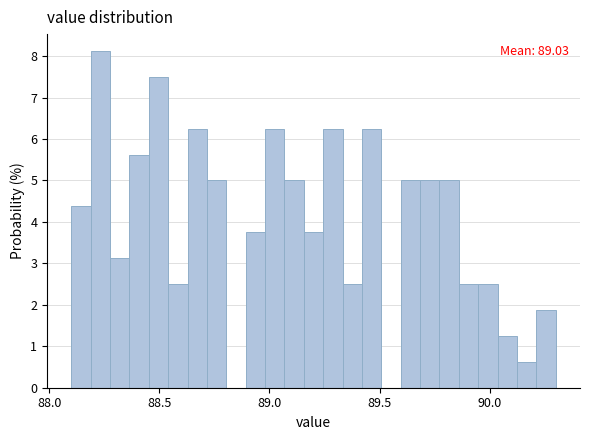

Read against the x-axis, roughly where is the centre of the tallest bar?

88.25